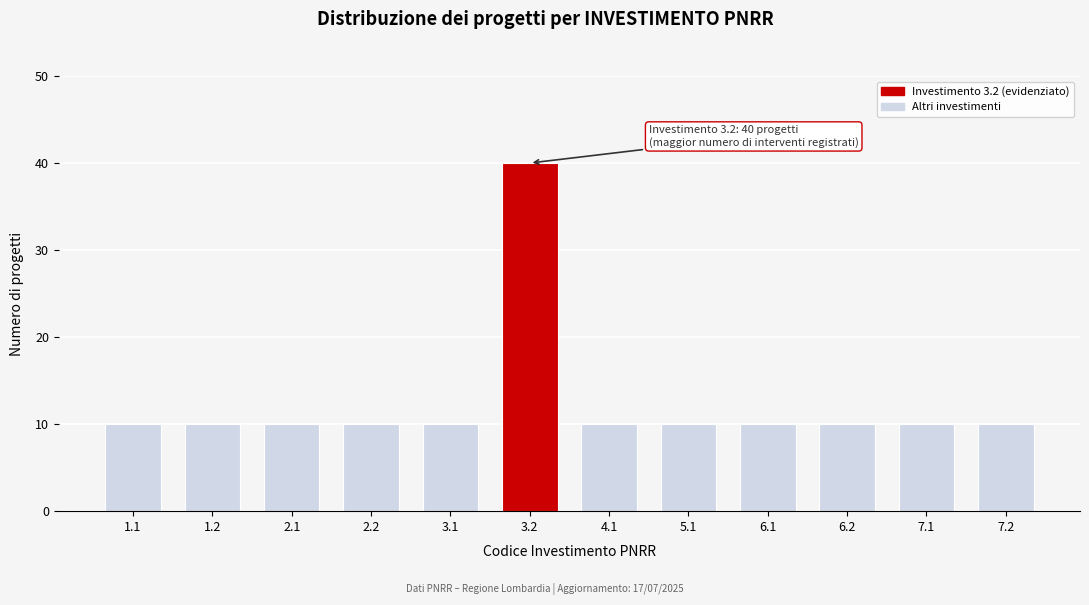

Reading right to left, extract all data points from this chart.

7.2=10	7.1=10	6.2=10	6.1=10	5.1=10	4.1=10	3.2=40	3.1=10	2.2=10	2.1=10	1.2=10	1.1=10